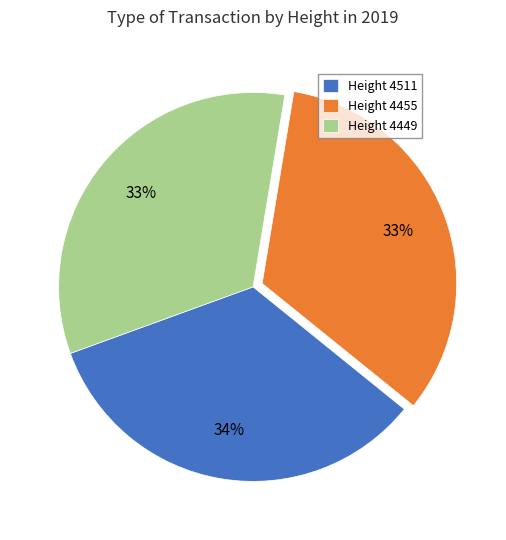

The Height 4455 slice represents 22% of the pie. True or false?

False